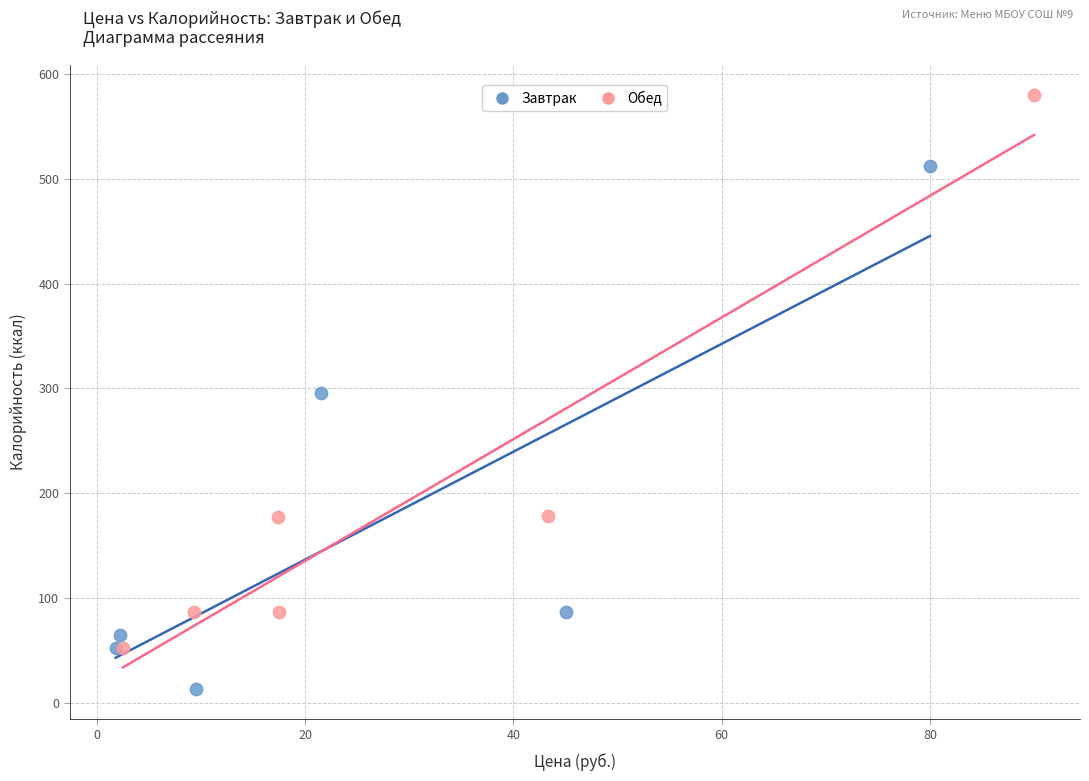

What are all the series names shown in the legend?

Завтрак, Обед